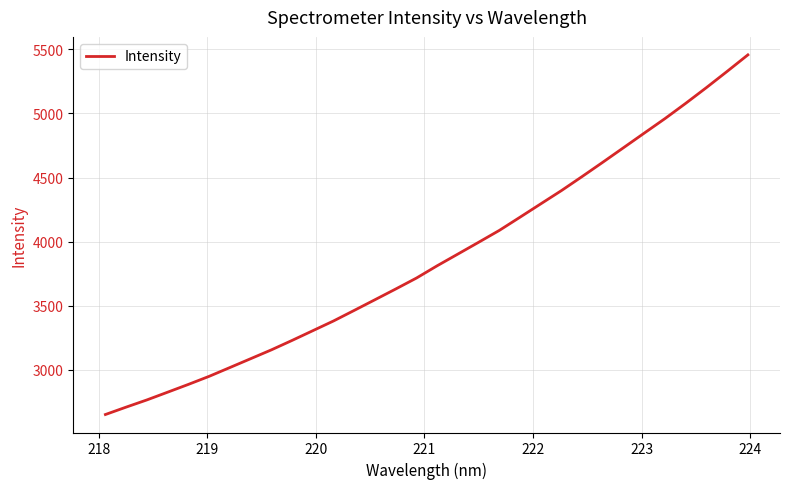

What is the minimum value shown in the chart?

2651.9